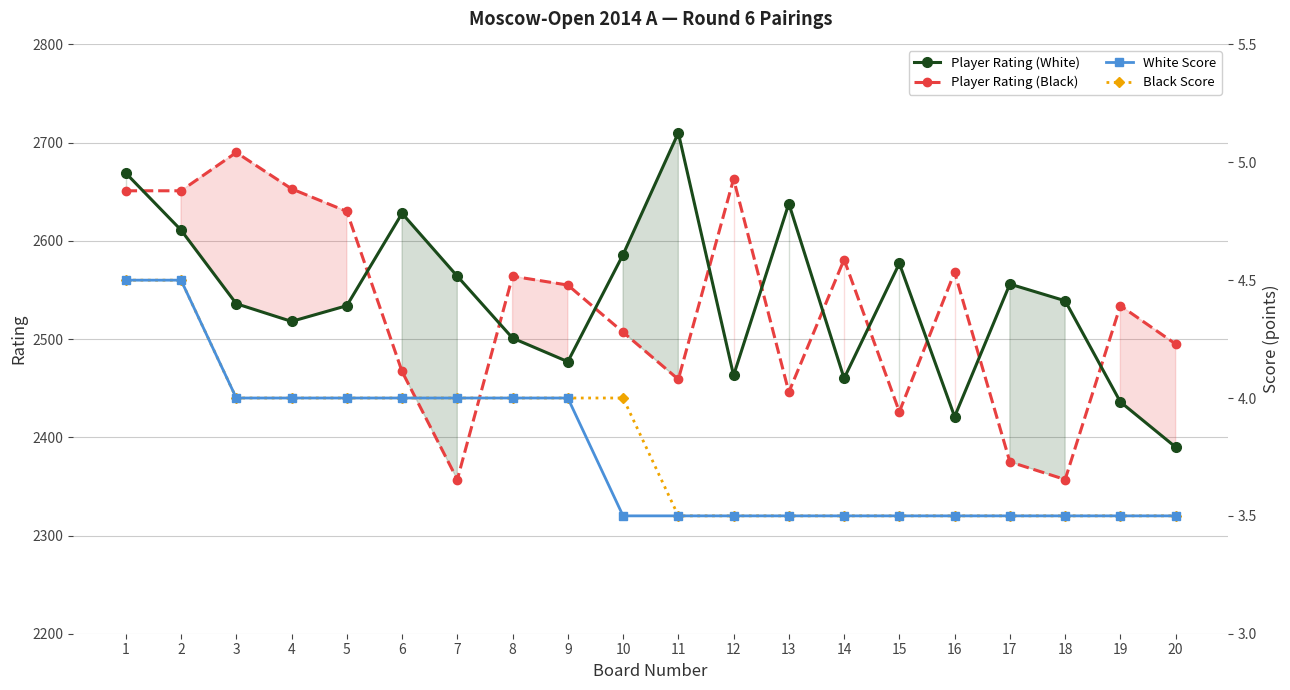

Reading left to right, what are all the values shown in this chart?

Player Rating (White): 2669.0	2611.0	2536.0	2518.0	2534.0	2628.0	2564.0	2501.0	2477.0	2586.0	2710.0	2463.0	2638.0	2460.0	2577.0	2421.0	2556.0	2539.0	2436.0	2390.0
Player Rating (Black): 2651.0	2651.0	2690.0	2653.0	2630.0	2467.0	2357.0	2564.0	2555.0	2507.0	2459.0	2663.0	2446.0	2581.0	2426.0	2568.0	2375.0	2357.0	2534.0	2495.0
White Score: 4.5	4.5	4.0	4.0	4.0	4.0	4.0	4.0	4.0	3.5	3.5	3.5	3.5	3.5	3.5	3.5	3.5	3.5	3.5	3.5
Black Score: 4.5	4.5	4.0	4.0	4.0	4.0	4.0	4.0	4.0	4.0	3.5	3.5	3.5	3.5	3.5	3.5	3.5	3.5	3.5	3.5